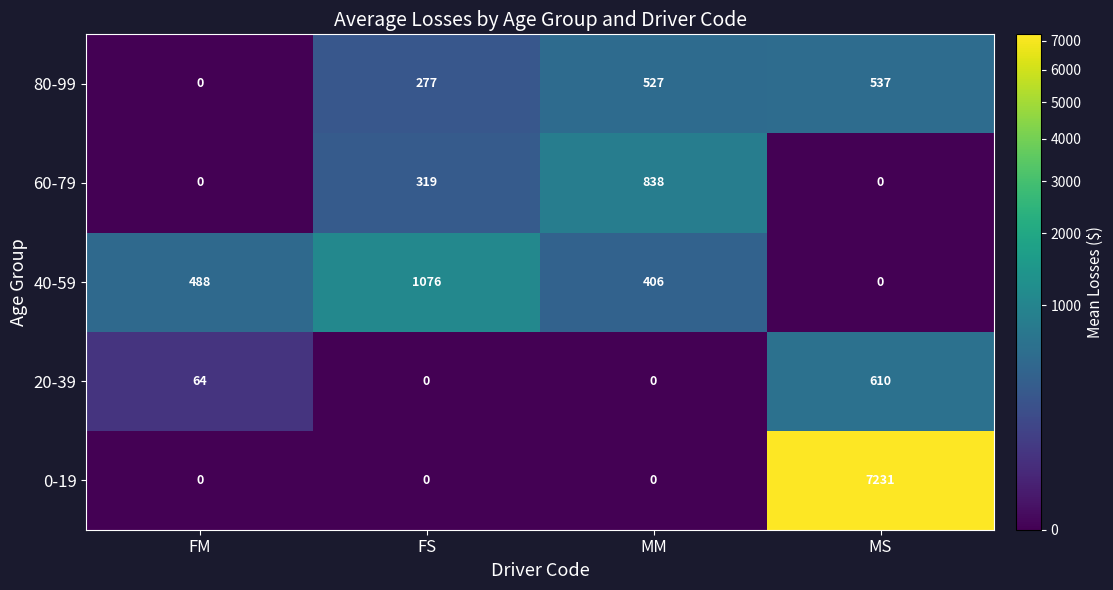

What is the total value across all series at MS?

8378